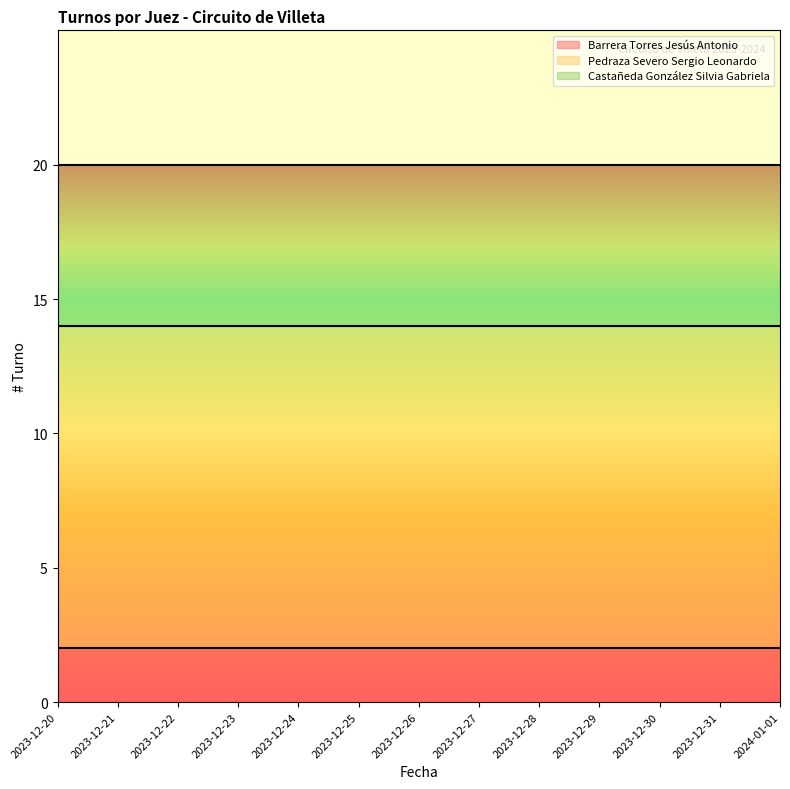

How many lines are shown in the chart?

3